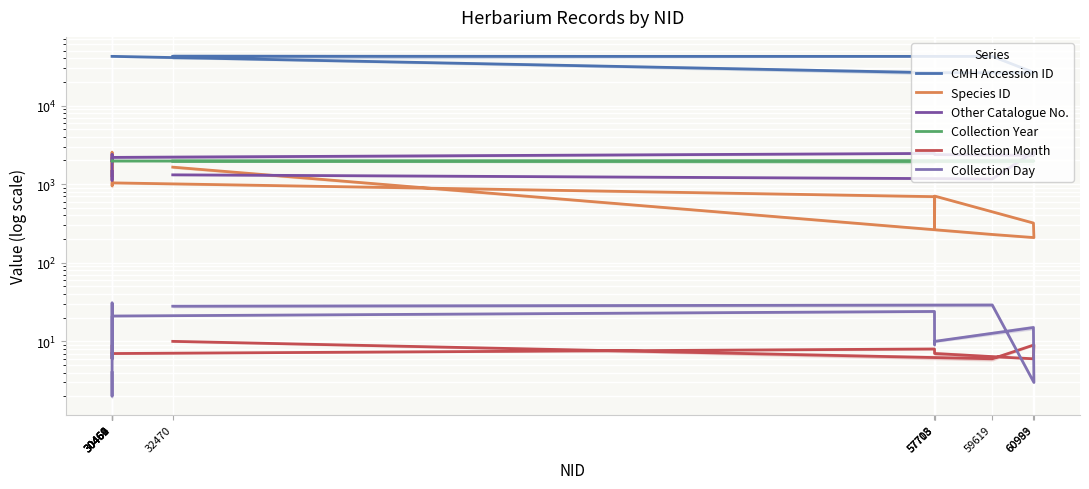

What is the label of the 6th point from the right?

57708